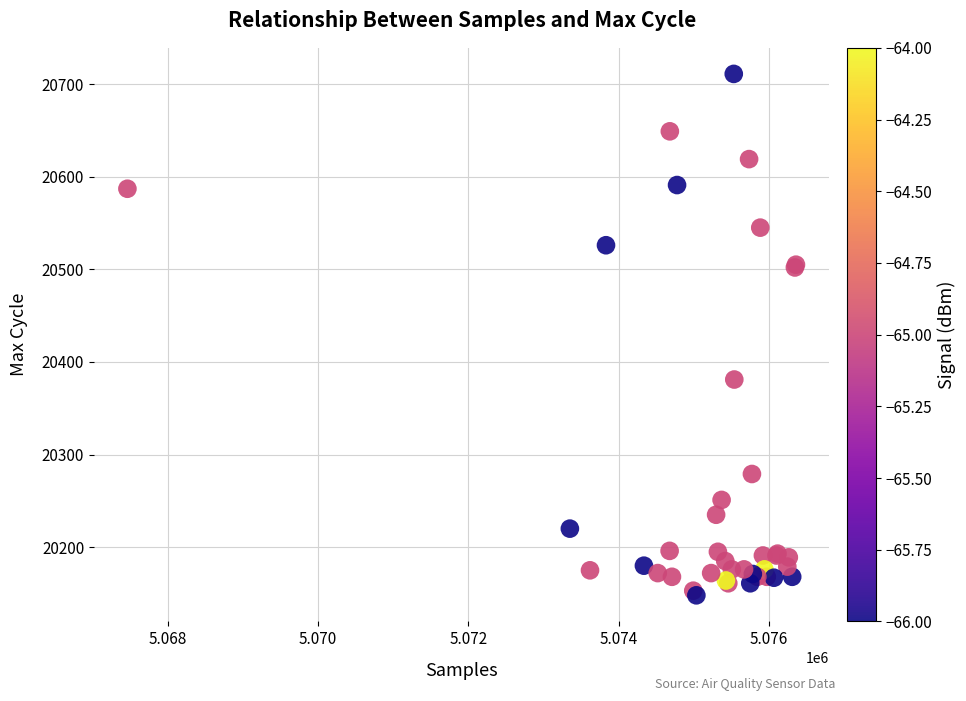

What Y value in the scatter plot is closest to 20429?

20381